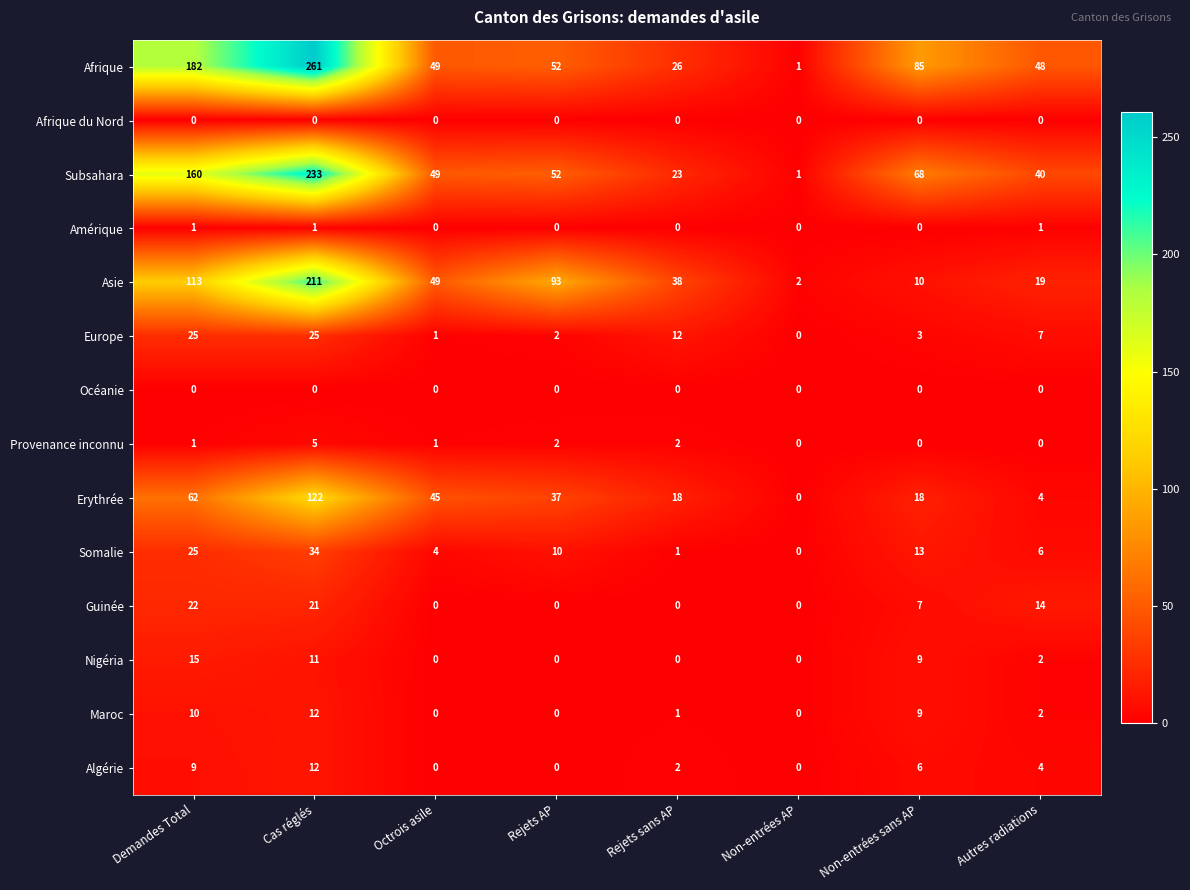

Where is Afrique nearest to the value 131?

Non-entrées sans AP